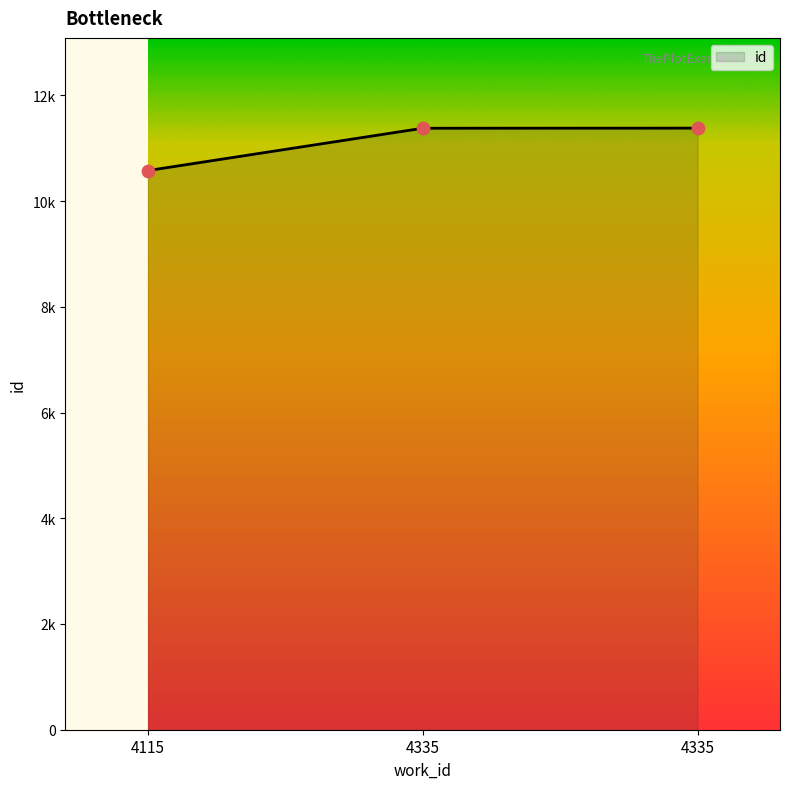

What is the ratio of the value at 4335 to the value at 4115?

1.1